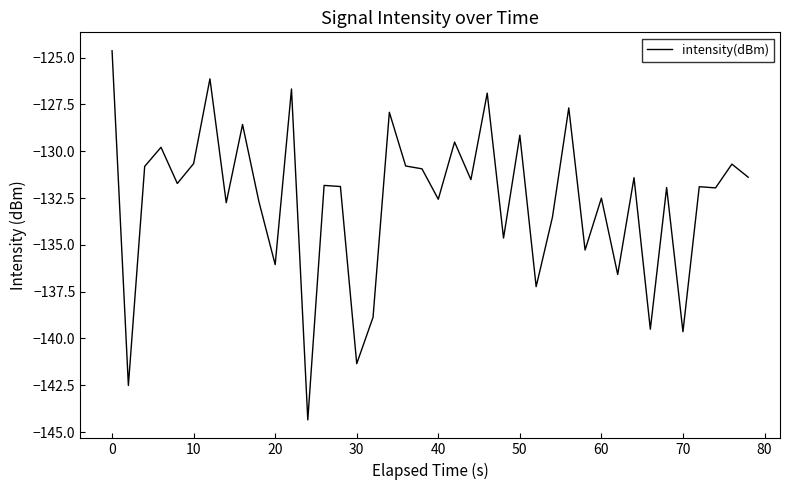

What is the difference between the maximum and minimum values?

19.7